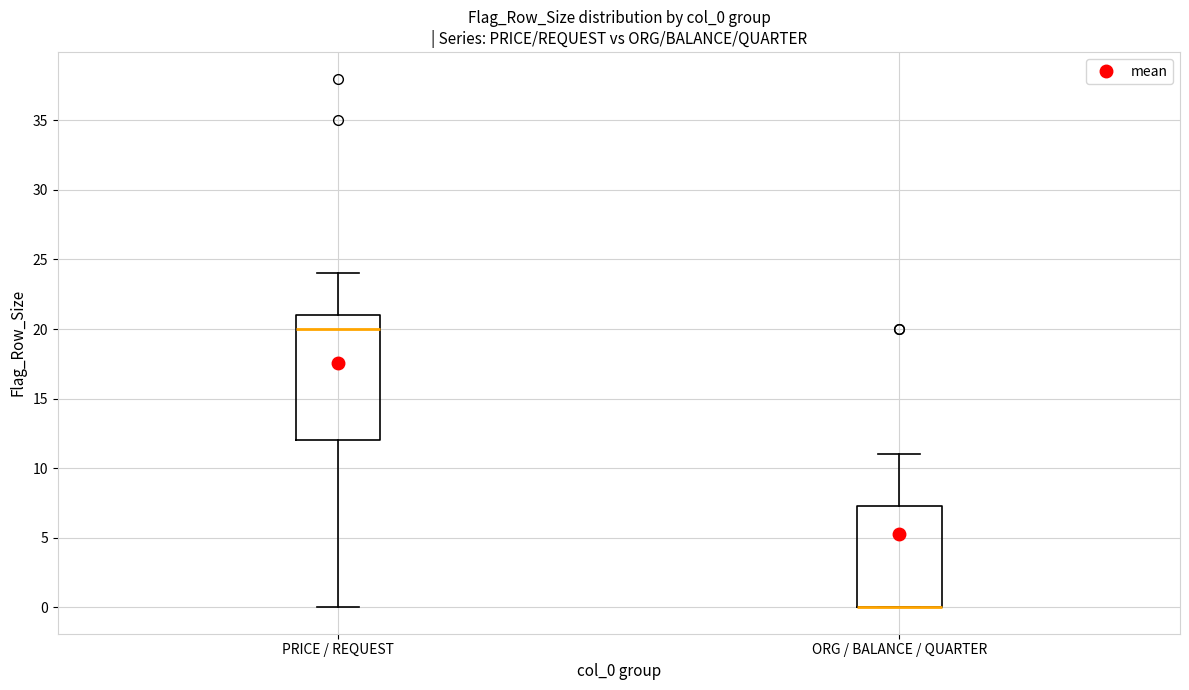

Comparing the boxes themselves (not the whiskers), which one is the tallest?

PRICE / REQUEST